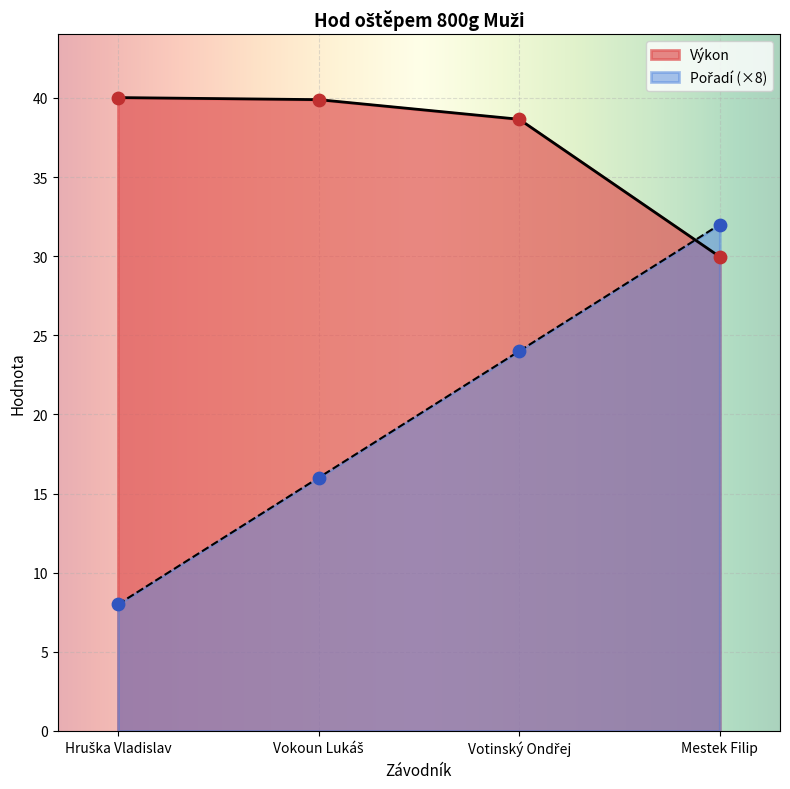

What is the total value across all series at Vokoun Lukáš?

55.9